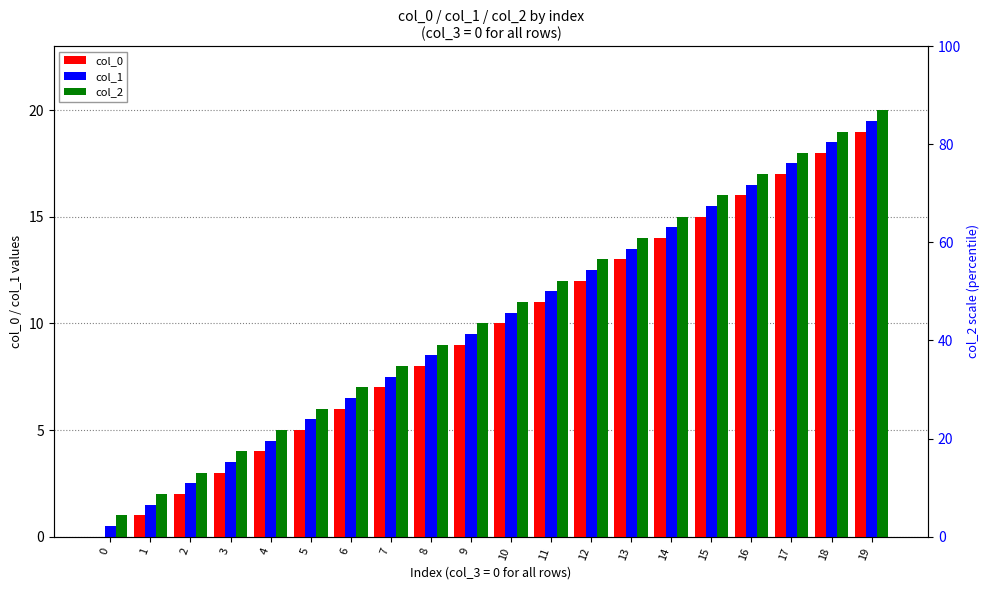

At 5, list the series in order from largest to smallest.

col_2, col_1, col_0